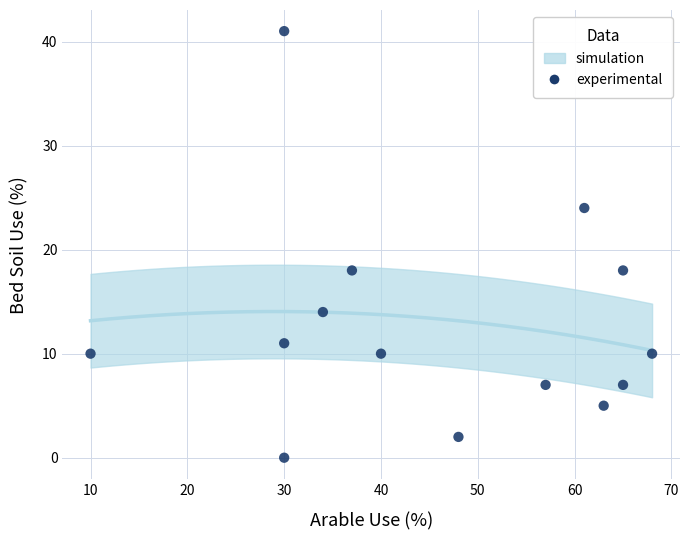

What is the range of Y values (max minus min)?

41